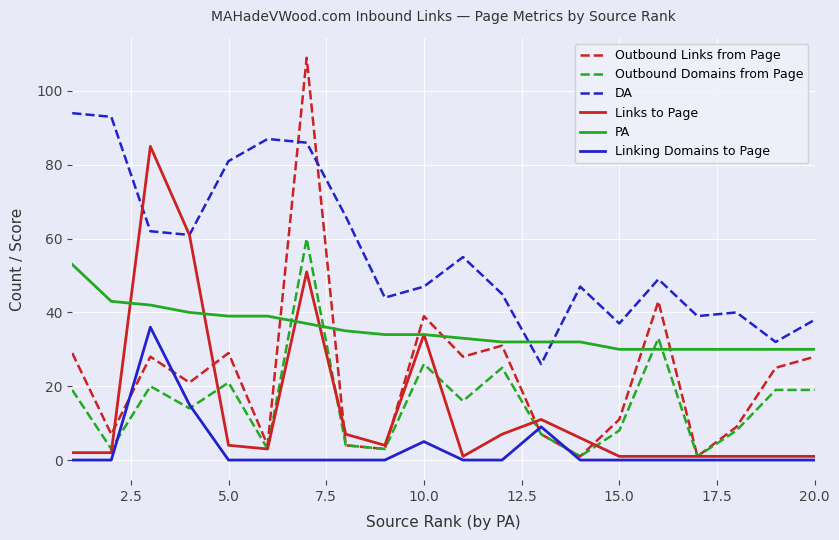

Which series ends up on top after the final intersection of Outbound Domains from Page and Links to Page?

Outbound Domains from Page